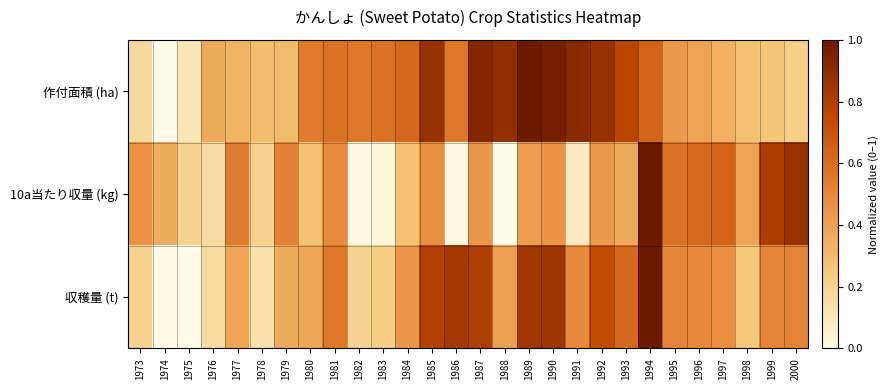

Rank the series by their average value, from highest to lowest.

作付面積 (ha), 収穫量 (t), 10a当たり収量 (kg)